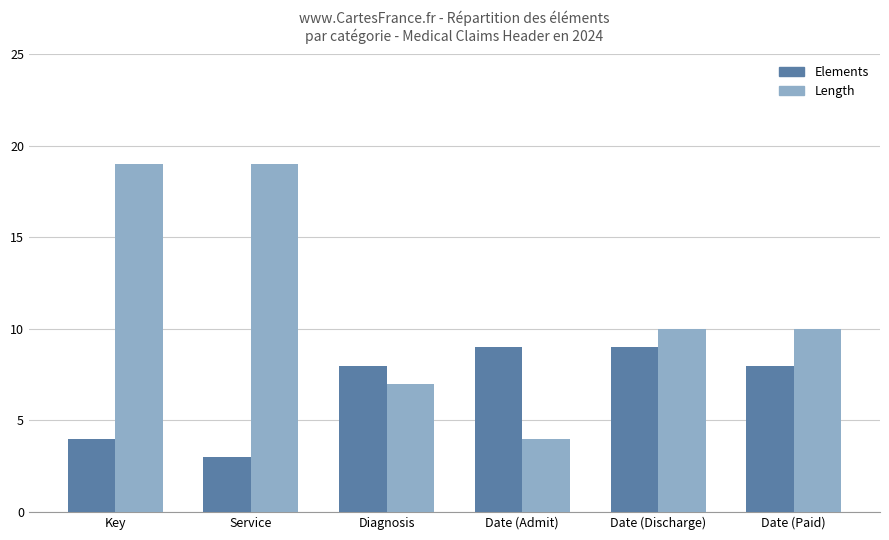

What is the difference between the maximum and second lowest values in the Elements series?

5